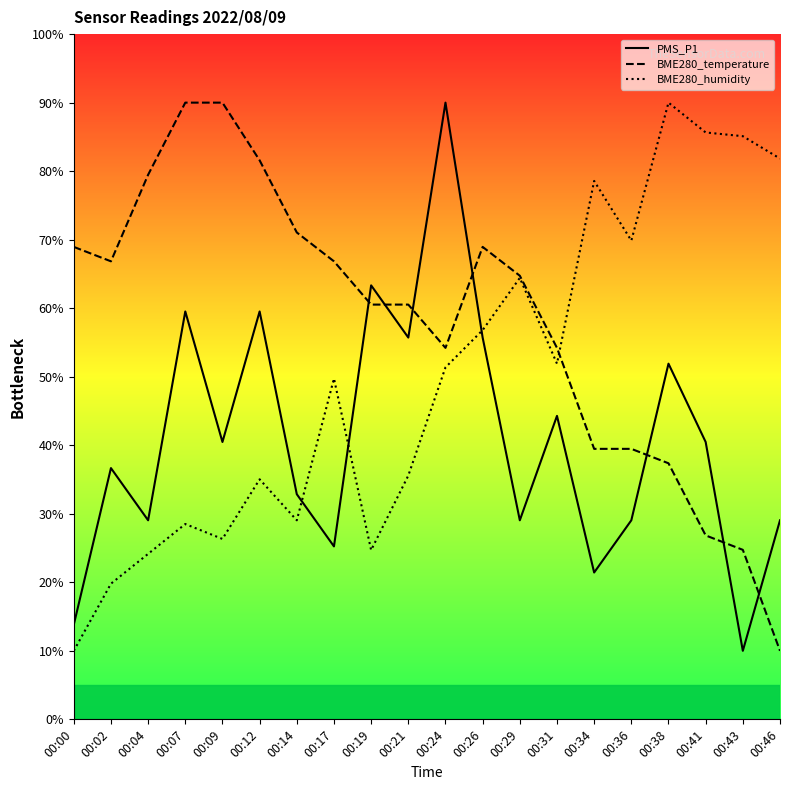

Reading left to right, transcribe all the data shown in this chart.

PMS_P1: 00:00=13.8	00:02=36.7	00:04=29.0	00:07=59.5	00:09=40.5	00:12=59.5	00:14=32.9	00:17=25.2	00:19=63.3	00:21=55.7	00:24=90.0	00:26=55.7	00:29=29.0	00:31=44.3	00:34=21.4	00:36=29.0	00:38=51.9	00:41=40.5	00:43=10.0	00:46=29.0
BME280_temperature: 00:00=68.9	00:02=66.8	00:04=79.5	00:07=90.0	00:09=90.0	00:12=81.6	00:14=71.1	00:17=66.8	00:19=60.5	00:21=60.5	00:24=54.2	00:26=68.9	00:29=64.7	00:31=54.2	00:34=39.5	00:36=39.5	00:38=37.4	00:41=26.8	00:43=24.7	00:46=10.0
BME280_humidity: 00:00=10.0	00:02=19.8	00:04=24.1	00:07=28.5	00:09=26.3	00:12=35.0	00:14=29.0	00:17=49.7	00:19=24.7	00:21=35.6	00:24=51.4	00:26=56.8	00:29=64.4	00:31=51.9	00:34=78.6	00:36=69.9	00:38=90.0	00:41=85.6	00:43=85.1	00:46=81.8